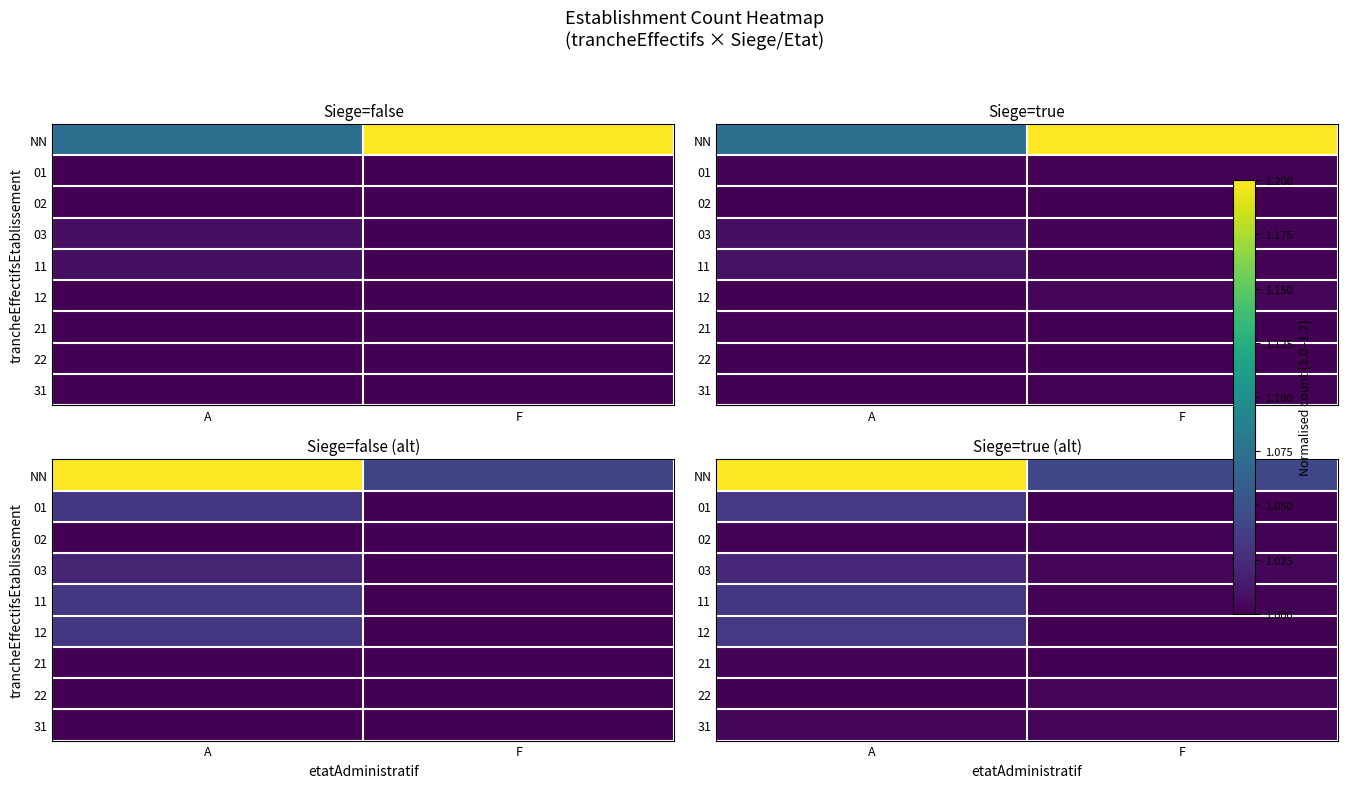

What is the maximum value for 02?

1.0